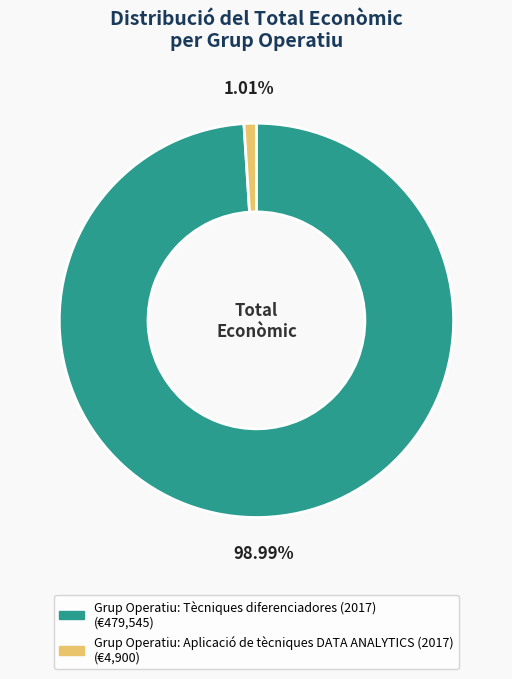

Between Grup Operatiu: Aplicació de tècniques DATA ANALYTICS (2017) and Grup Operatiu: Tècniques diferenciadores (2017), which is larger?

Grup Operatiu: Tècniques diferenciadores (2017)